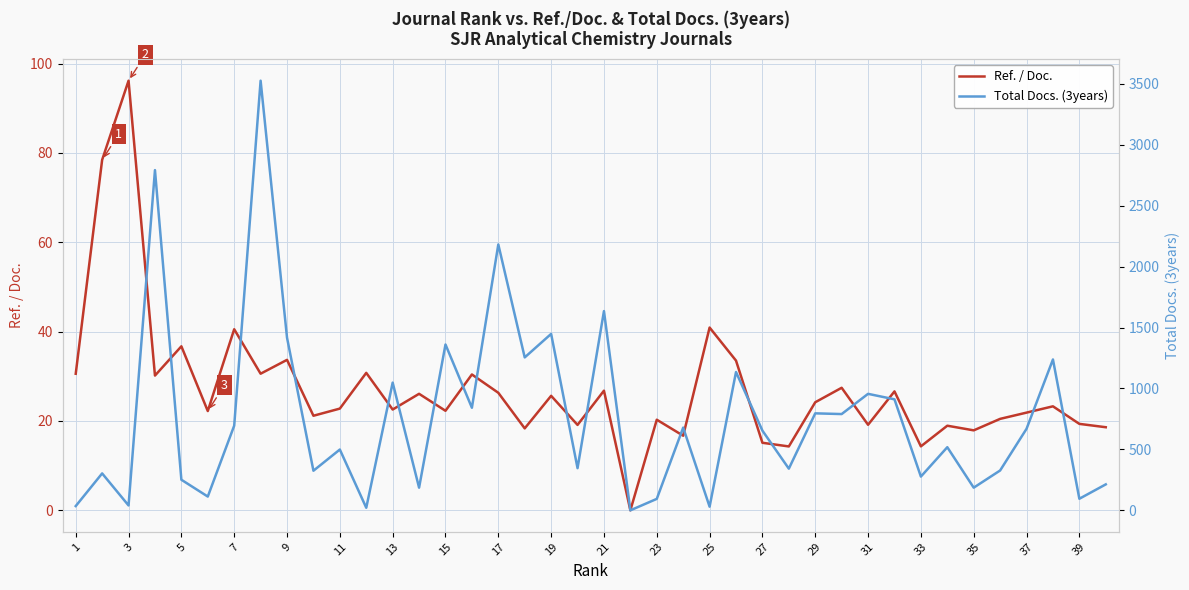

Is it true that Ref. / Doc. equals 5.1 at 33?

False